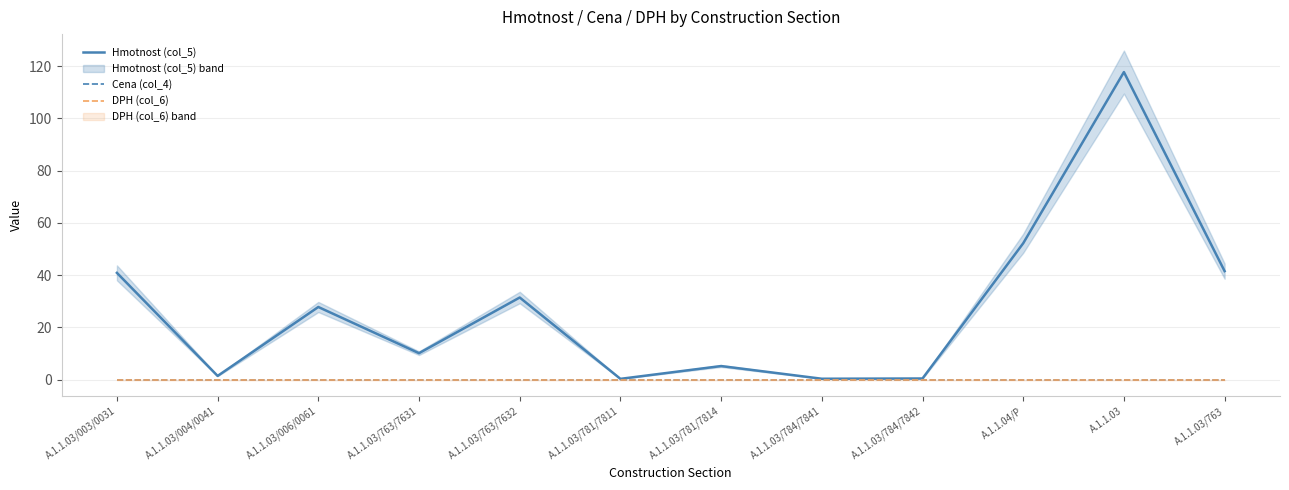

List the series in order of their peak value, highest first.

Hmotnost (col_5), Cena (col_4), DPH (col_6)